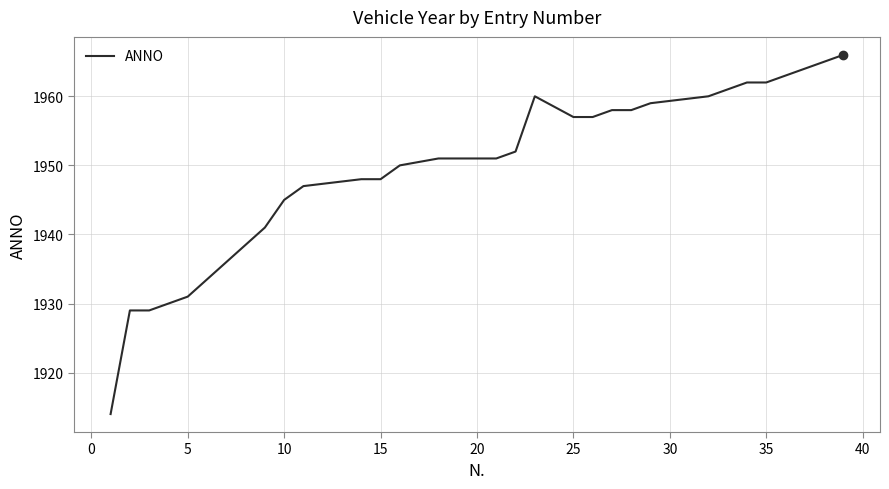

What is the maximum value shown in the chart?

1966